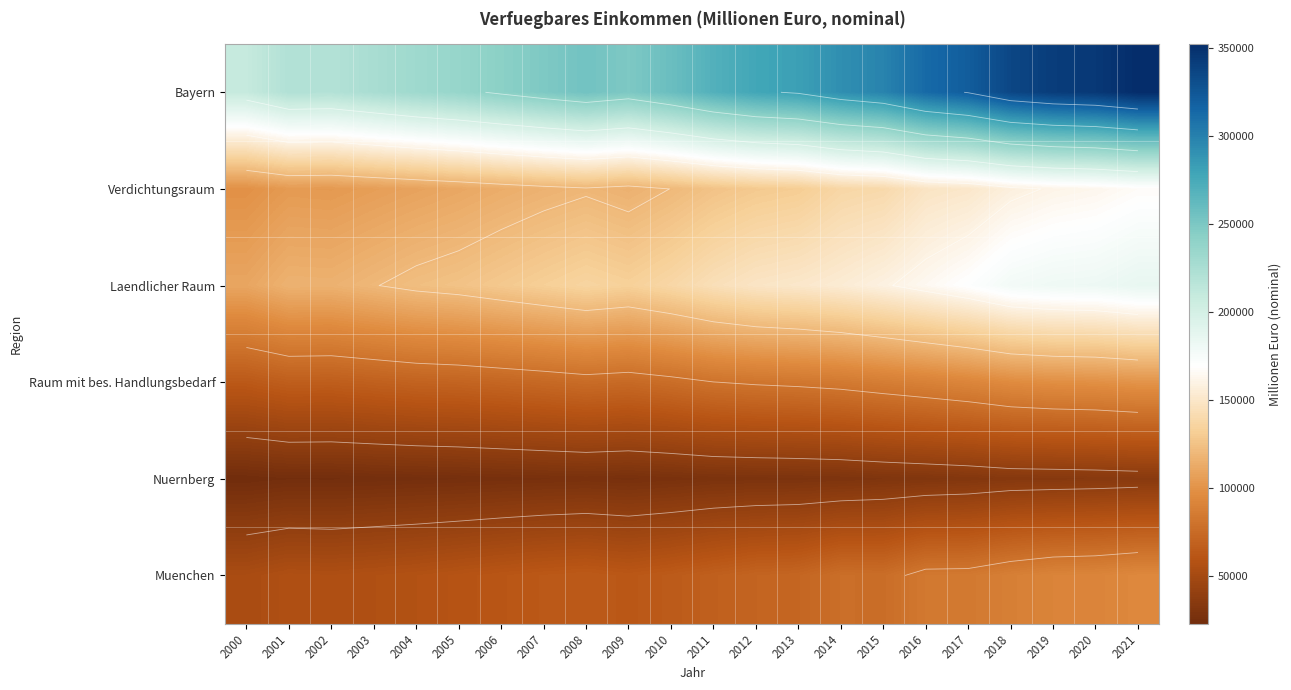

Which series has the largest total across all categories?

Bayern